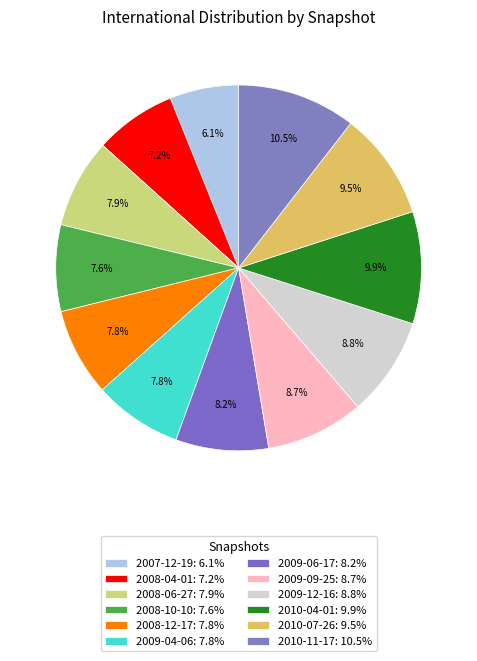

Which has a higher value, 2008-10-10 or 2009-12-16?

2009-12-16